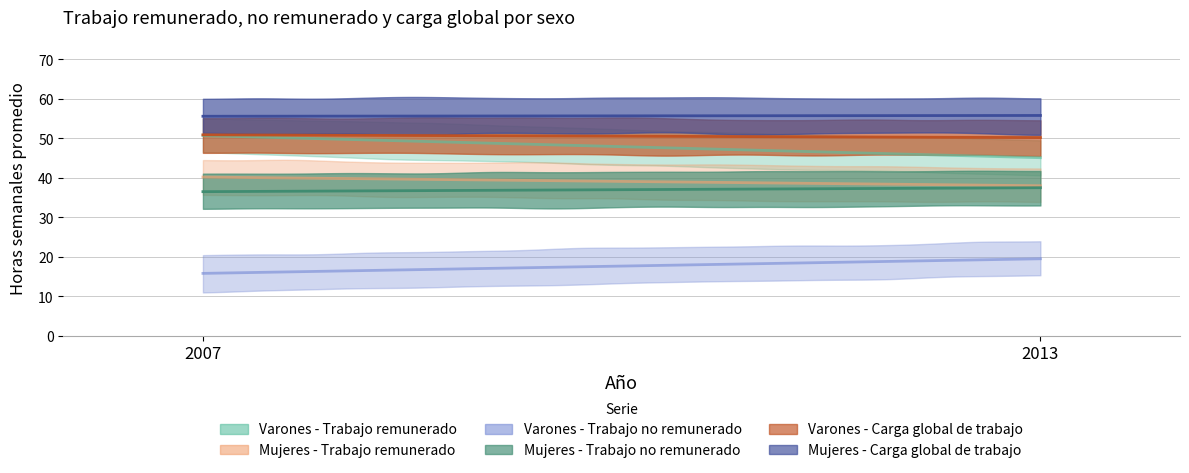

What is the approximate value of Mujeres - Trabajo remunerado at 2007?

40.2